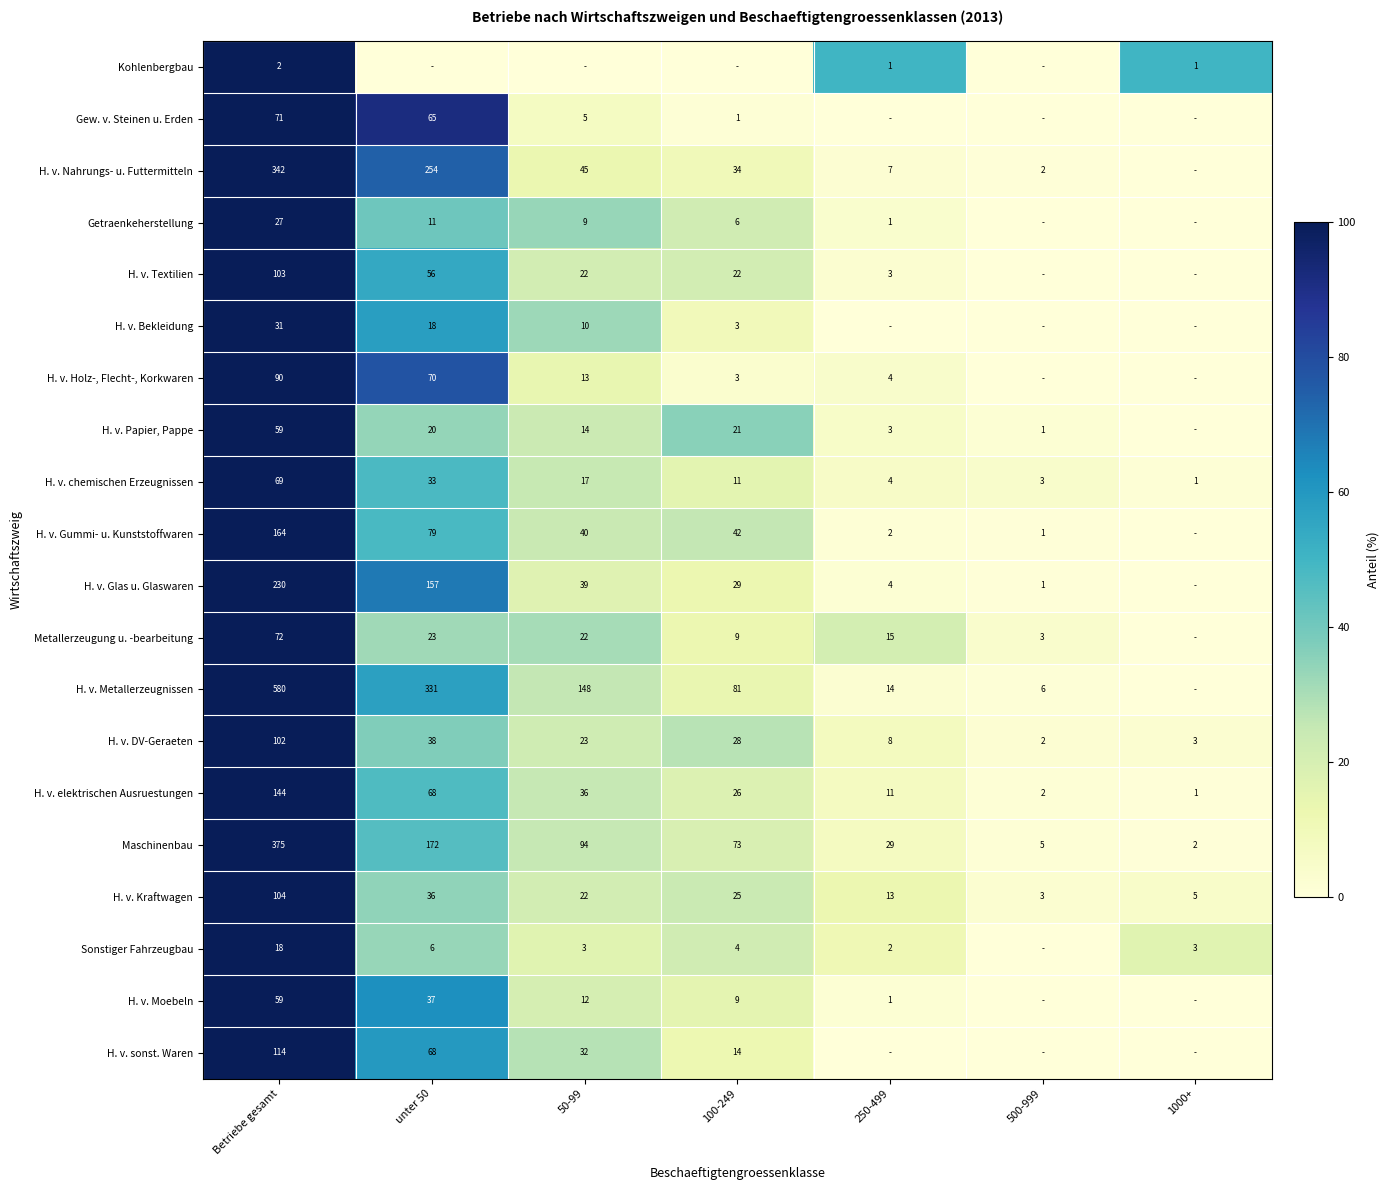

What is the greatest value displayed?

100.0